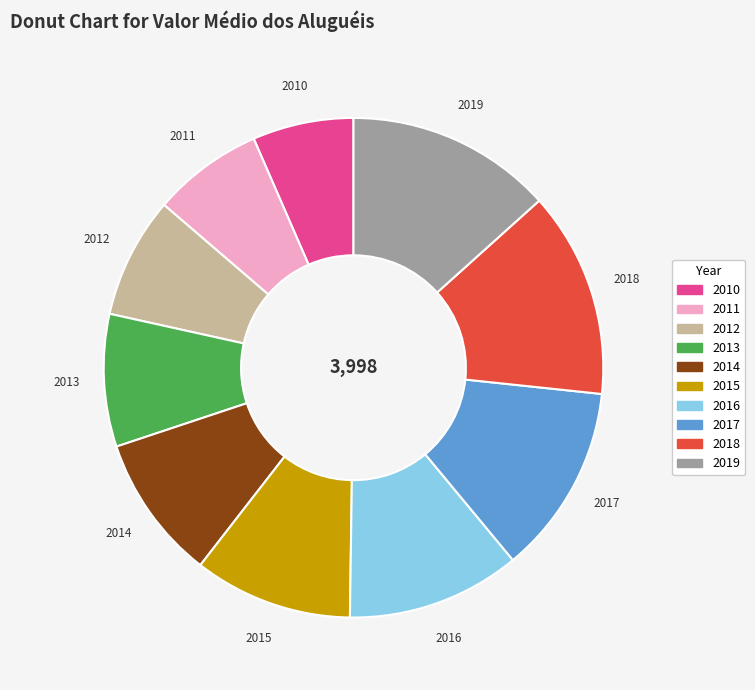

Does any single category account for the majority?

No